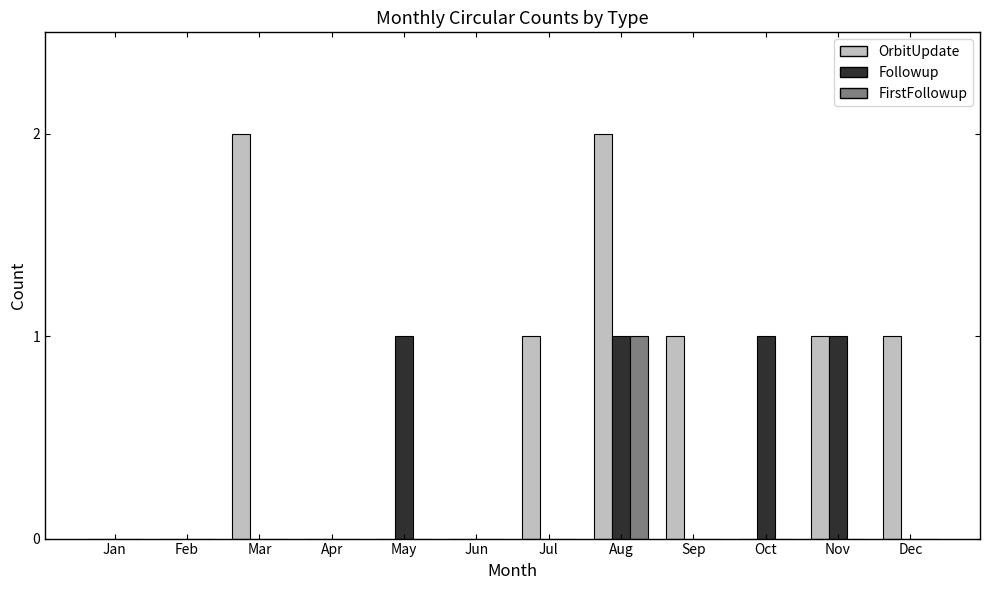

What is the difference between the OrbitUpdate values at Jul and Apr?

1